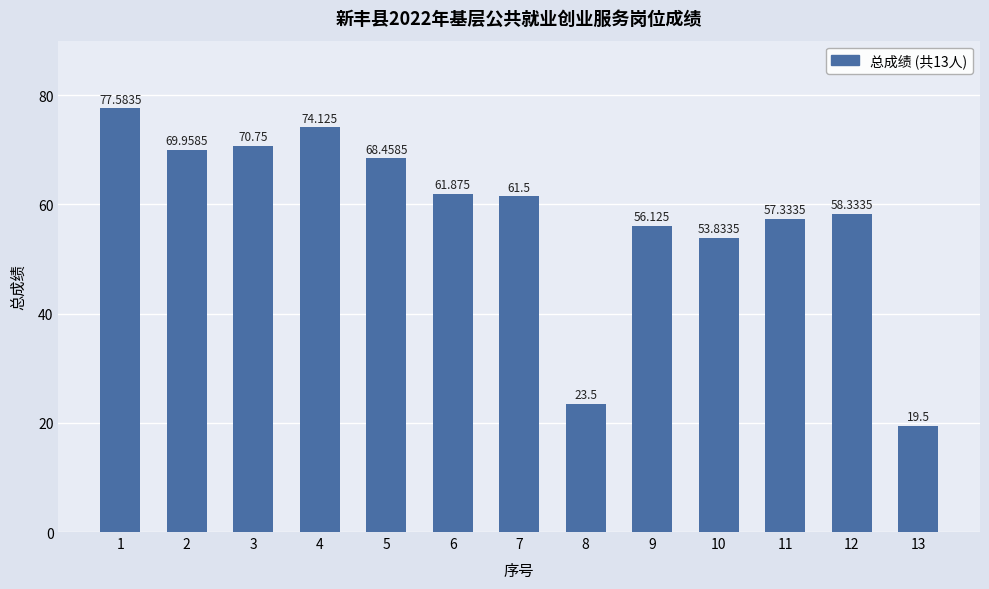

What is the sum of the values at 9 and 10?

110.0